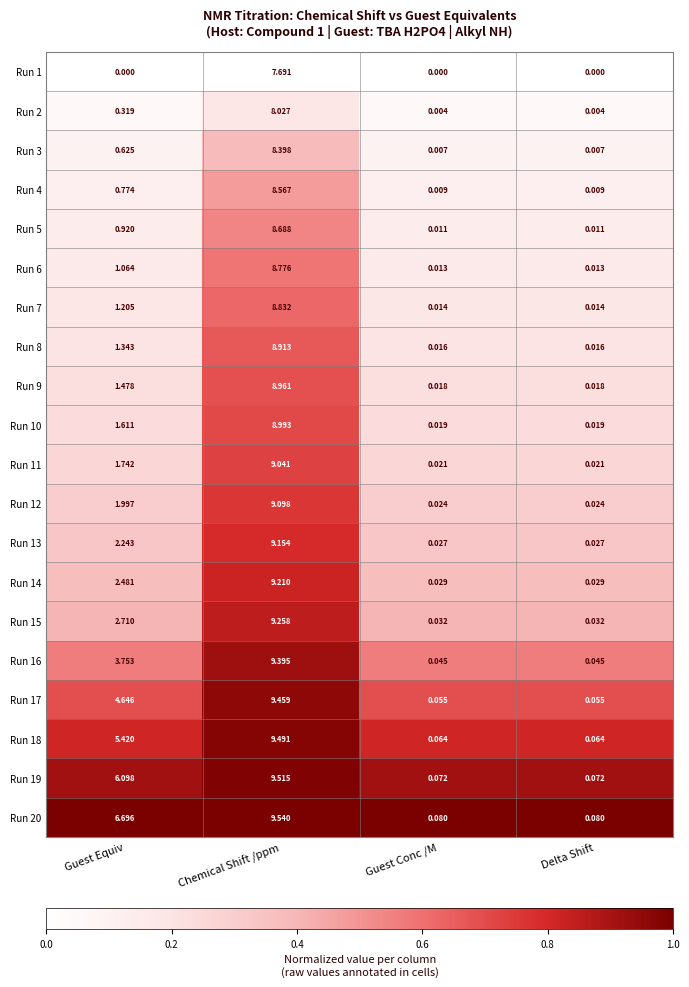

Where is Run 17 nearest to the value 4?

Guest Equiv